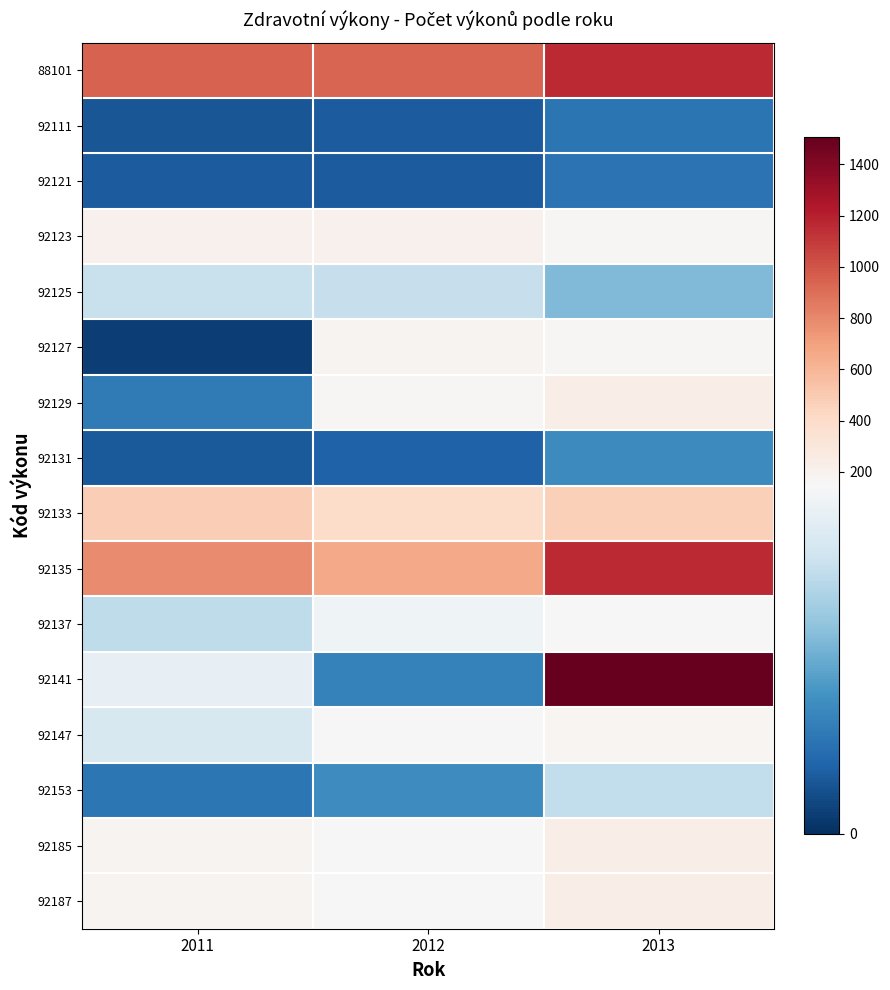

Which has a higher value, 2013 or 2012?

2013